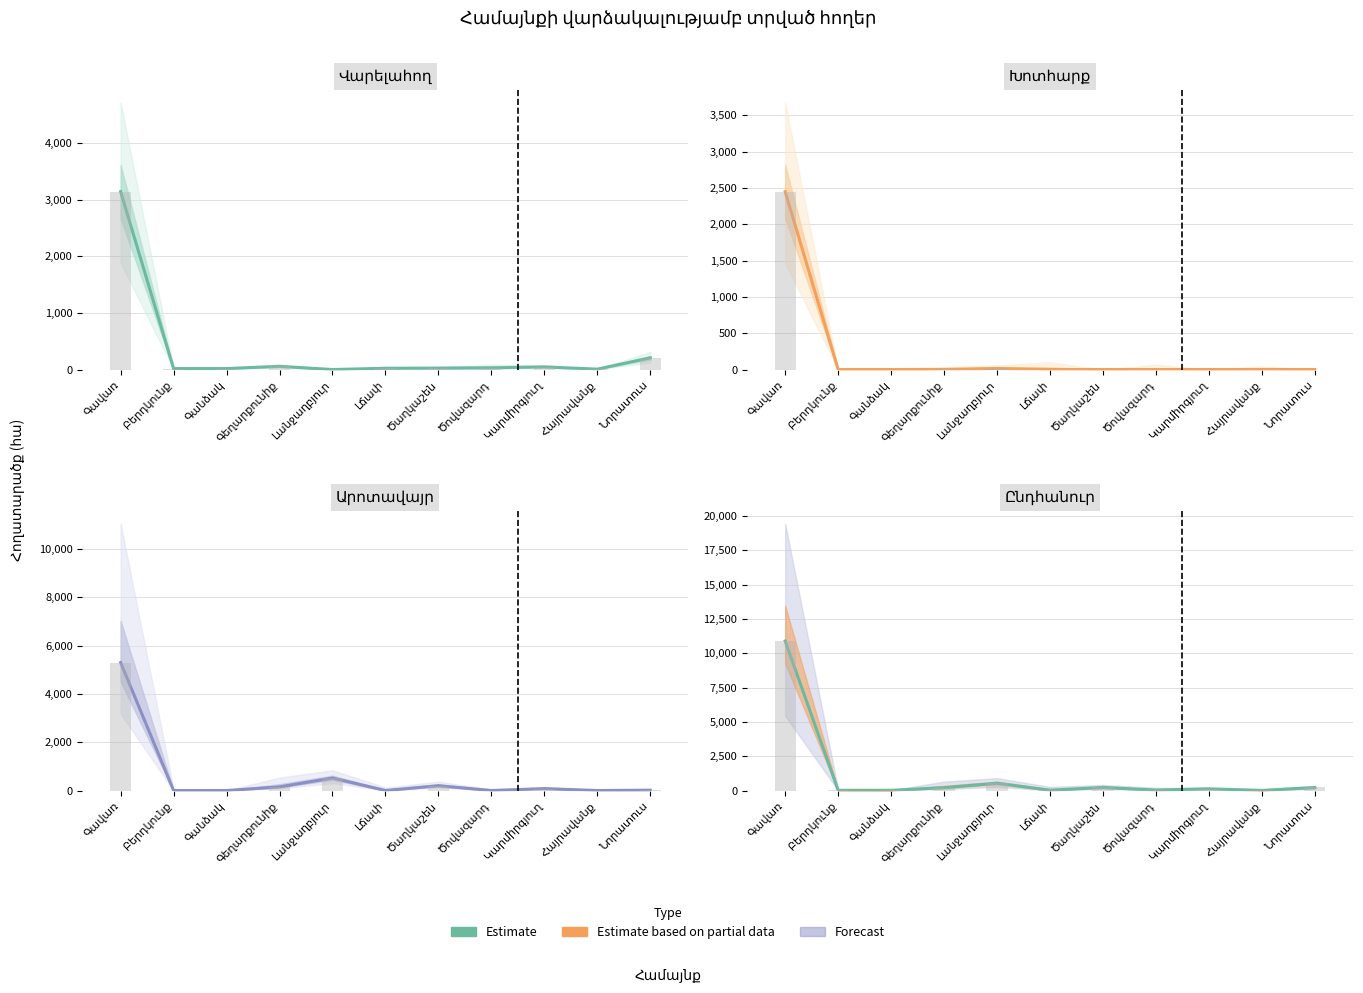

Approximately how many times larger is the value at Գավառ compared to Լանջաղբյուր?

20.5